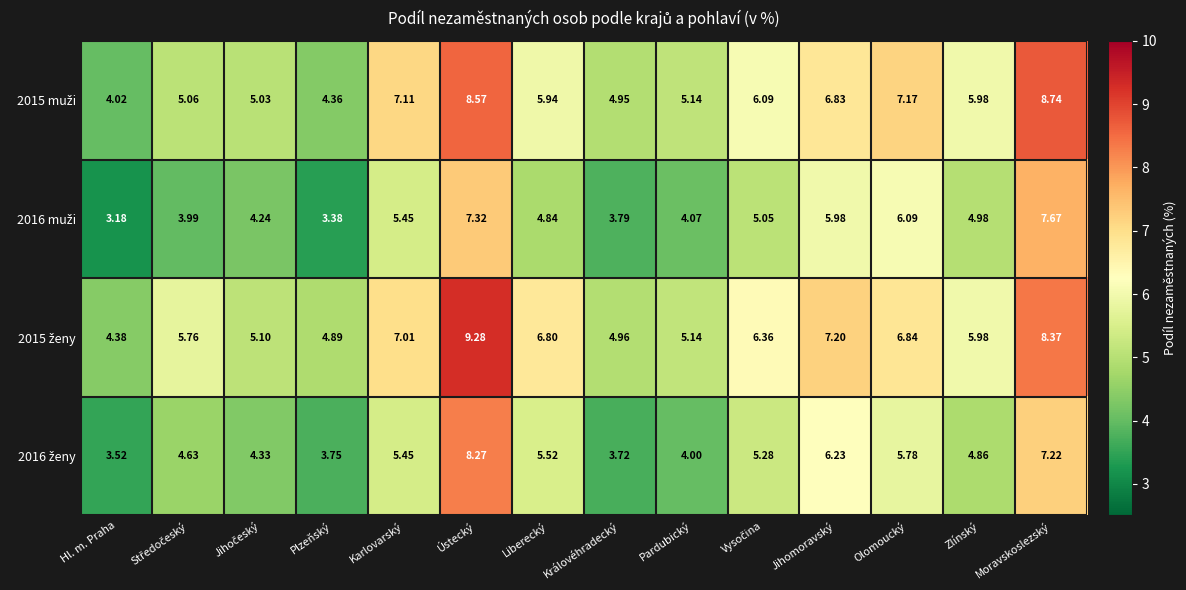

At which category is the sum across all series the highest?

Ústecký